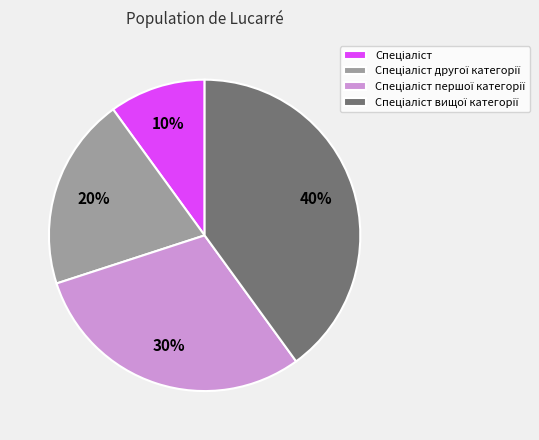

Is there a majority slice in this chart?

No